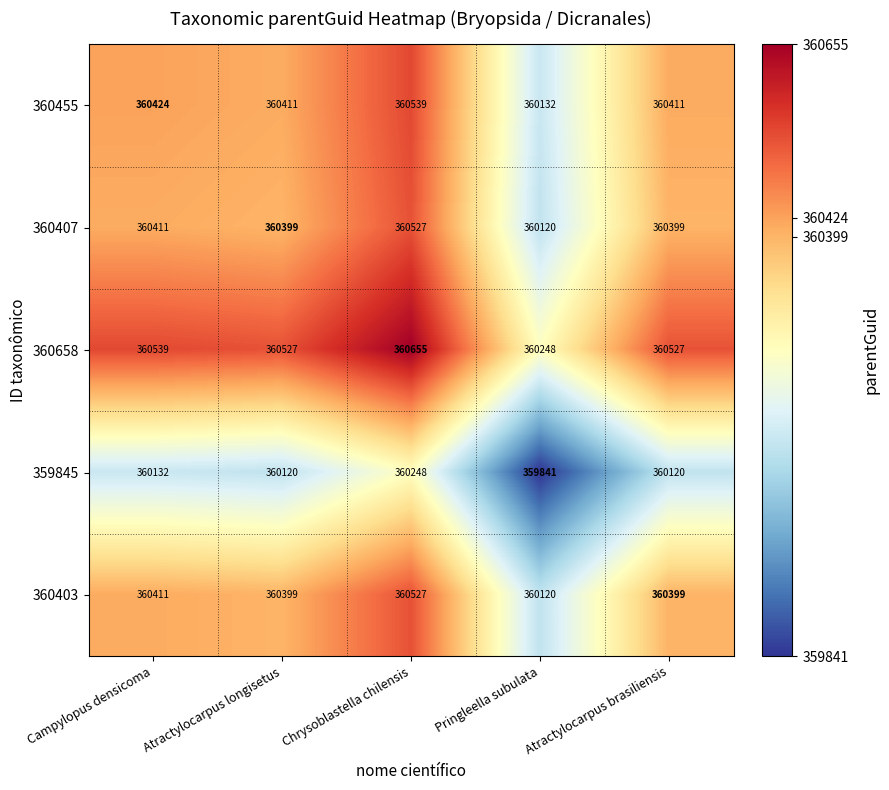

What is the difference between the maximum and minimum values in the 360403 series?

407